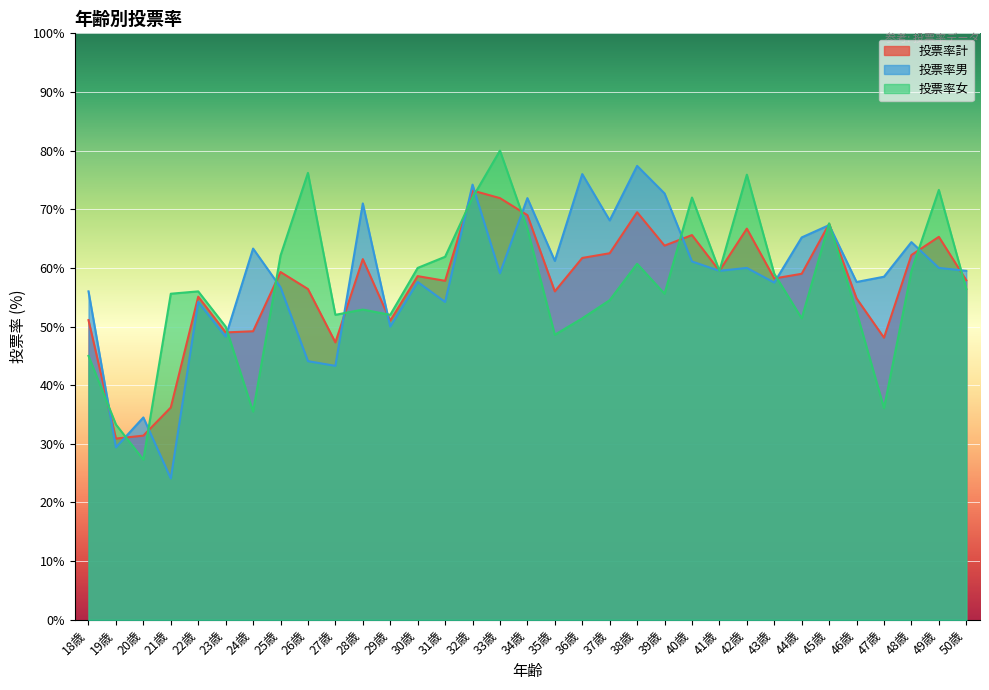

In 投票率計, how many points are lower than both neighbors (excluding endpoints)?

10